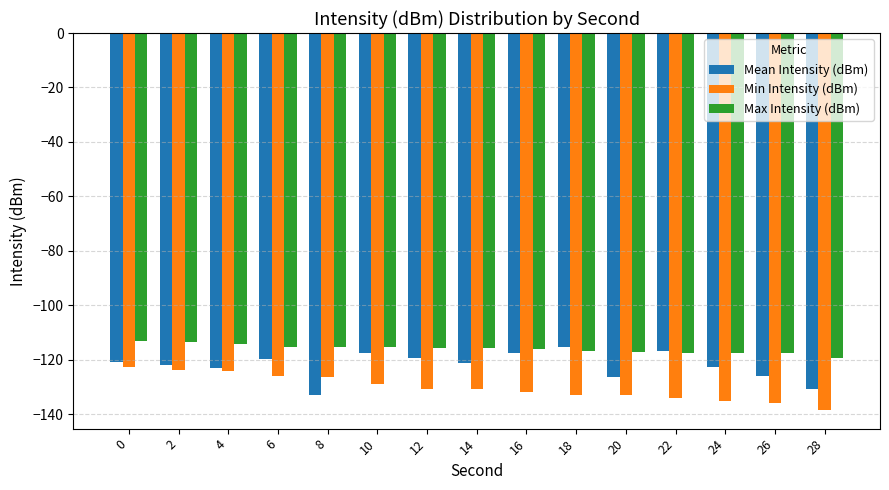

Which series changed the most between 18 and 26?

Mean Intensity (dBm)